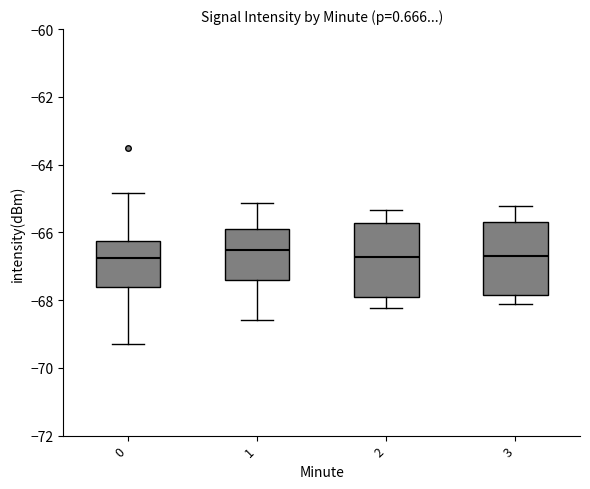

Where does the lower whisker of the box at x = 1 end on the y-axis? The values are not printed on the chart, so give them approximately, as read against the axis.

-68.6